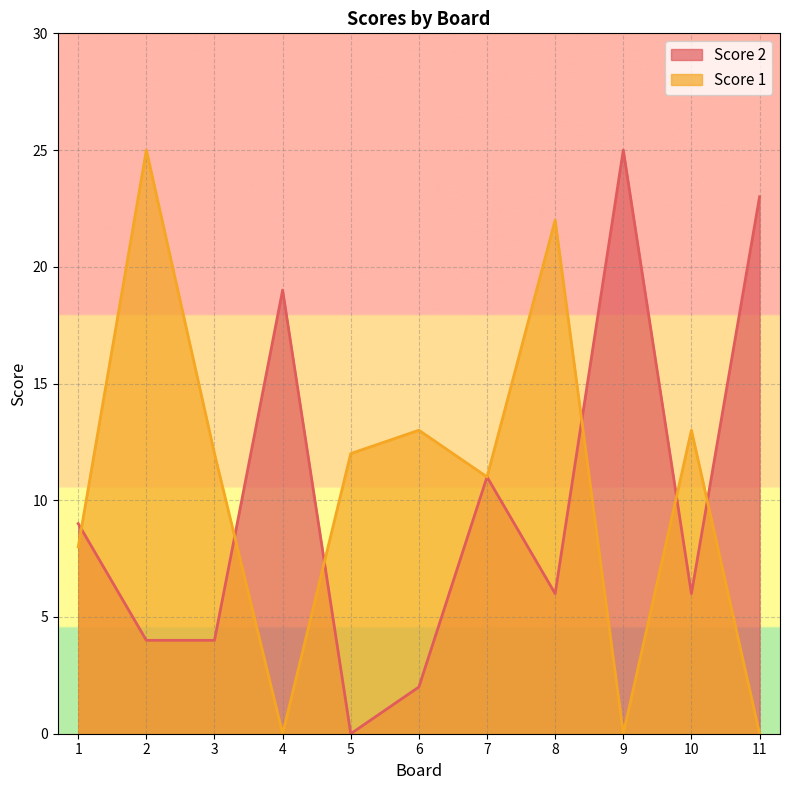

How many intersections are there between Score 2 and Score 1?

6